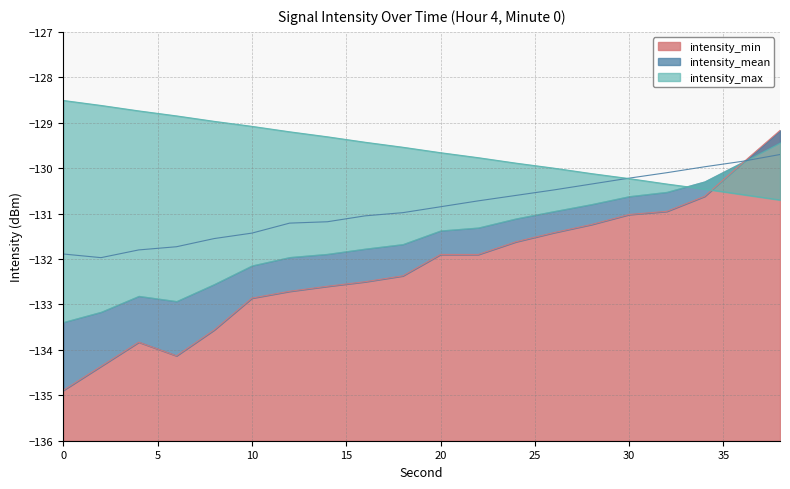

Reading left to right, extract all data points from this chart.

intensity_min: -134.9	-134.4	-133.8	-134.1	-133.6	-132.9	-132.7	-132.6	-132.5	-132.4	-131.9	-131.9	-131.6	-131.4	-131.2	-131.0	-130.9	-130.6	-129.9	-129.2
intensity_mean: -131.9	-132.0	-131.8	-131.7	-131.6	-131.4	-131.2	-131.2	-131.1	-131.0	-130.8	-130.7	-130.6	-130.5	-130.3	-130.2	-130.1	-130.0	-129.8	-129.7
intensity_max: -128.5	-128.6	-128.7	-128.8	-129.0	-129.1	-129.2	-129.3	-129.4	-129.5	-129.7	-129.8	-129.9	-130.0	-130.1	-130.2	-130.3	-130.5	-130.6	-130.7